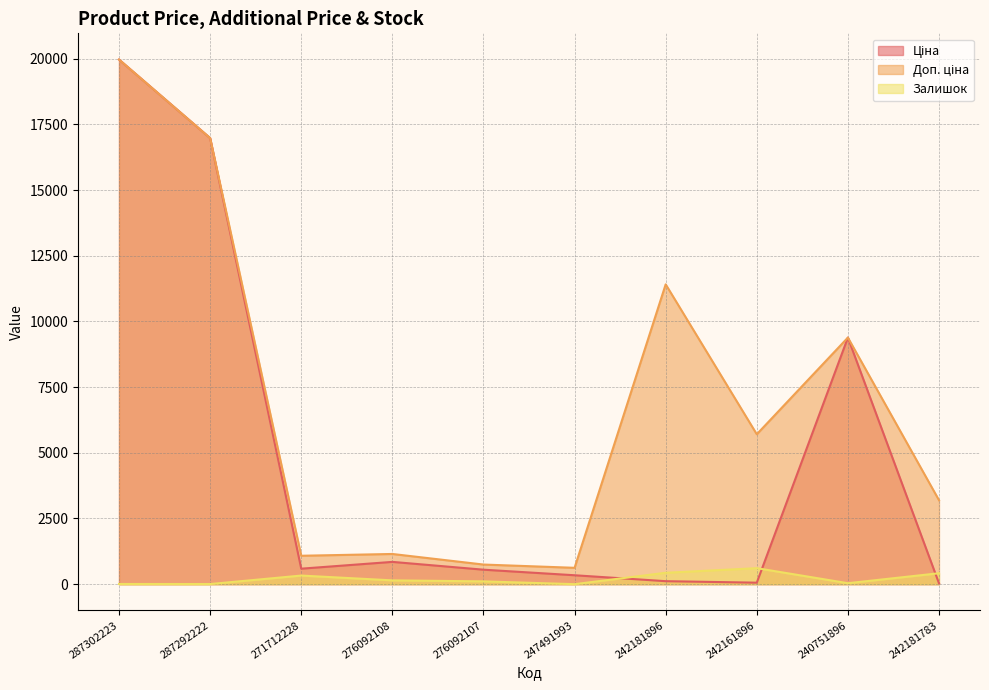

True or false: Ціна and Залишок intersect in this chart.

True